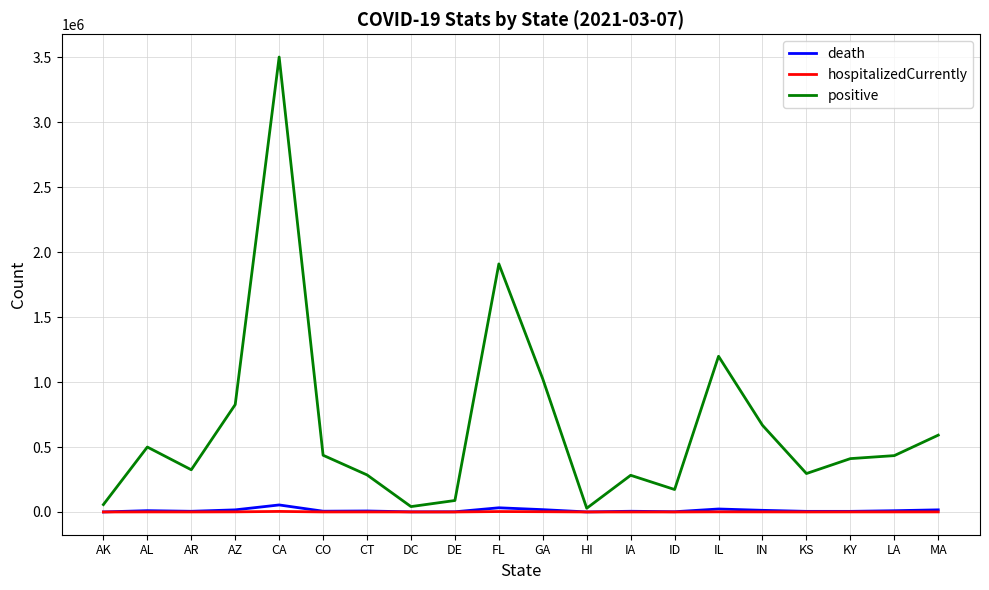

What is the maximum value shown in the chart?

3501394